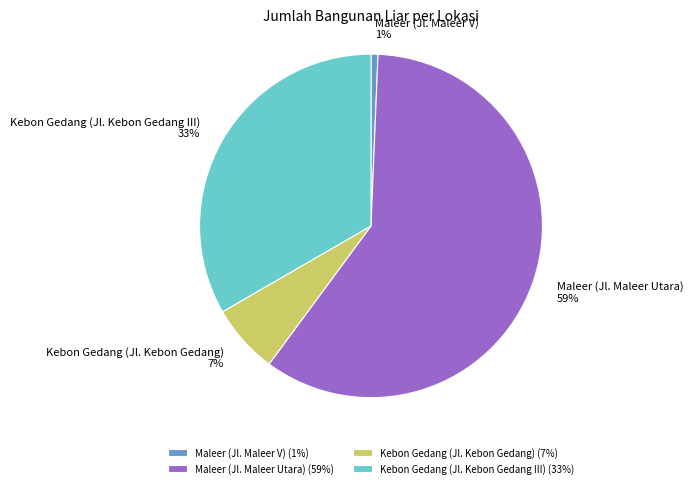

Count the number of slices in the pie.

4